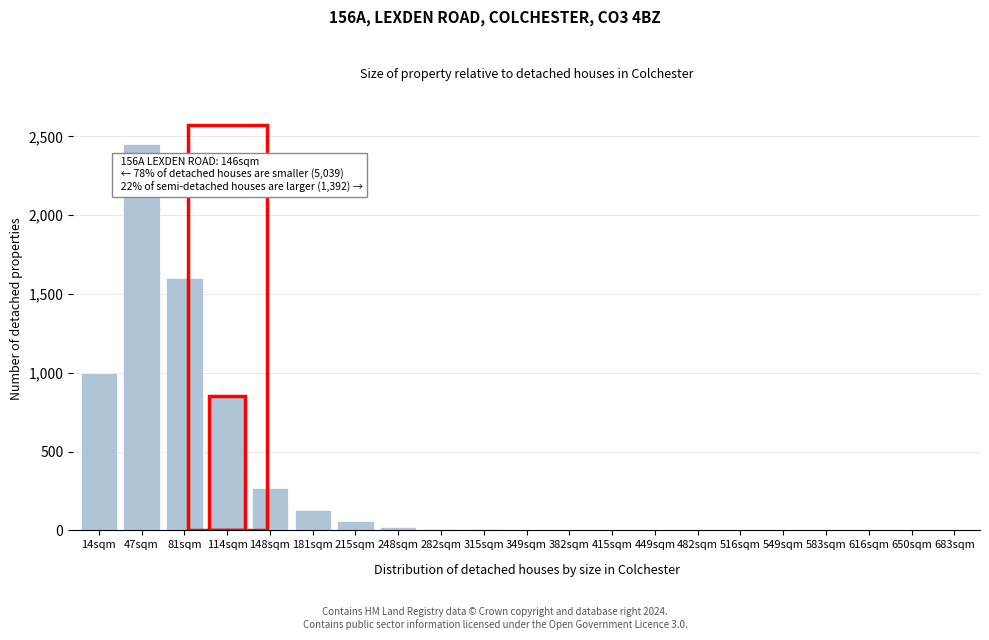

Where is the data nearest to the value 1225?

14sqm